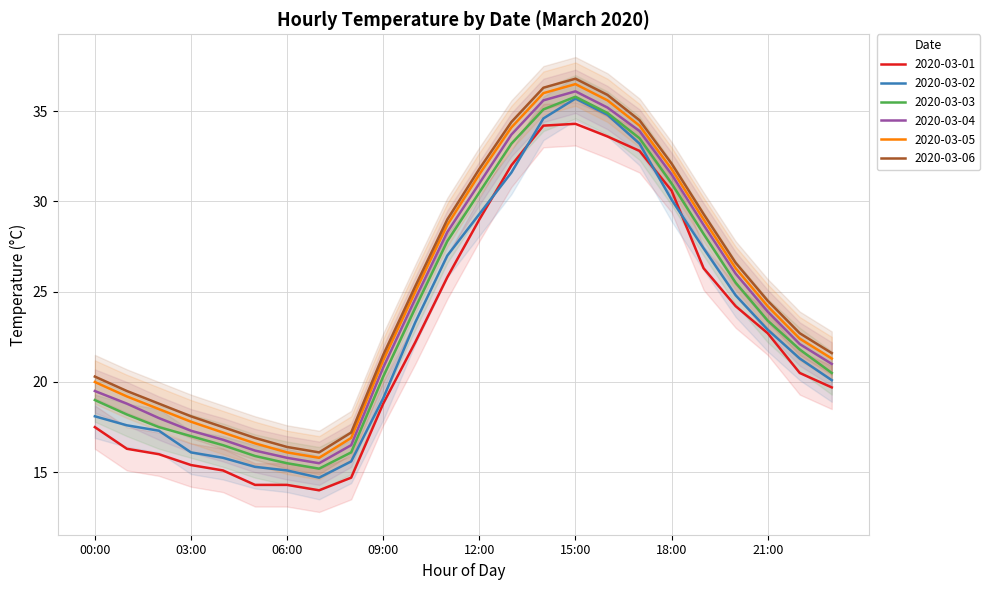

What is the value of the 2020-03-06 point at the 4th from the left?

18.1